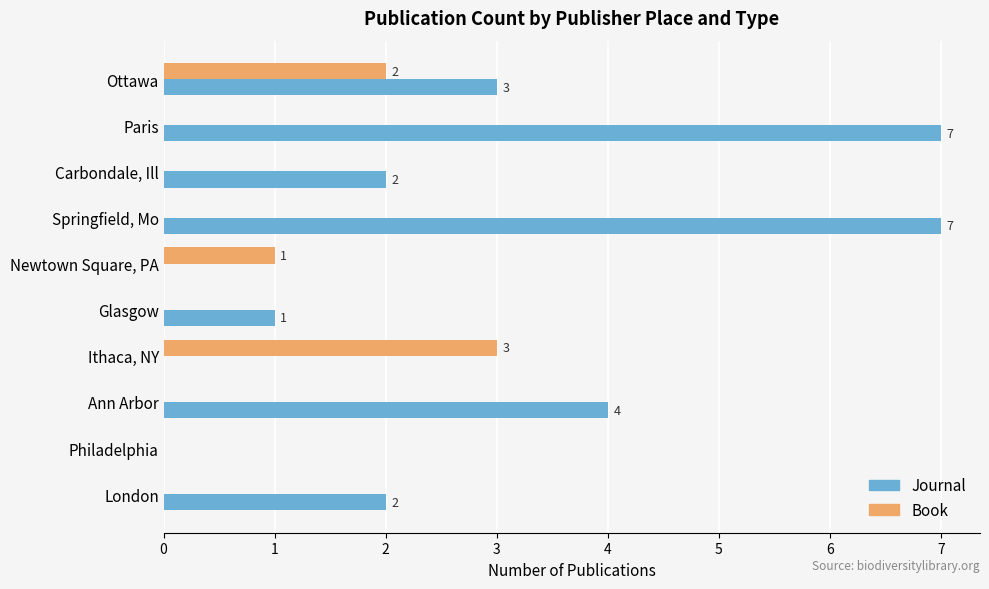

Which series changed the most between Philadelphia and London?

Journal